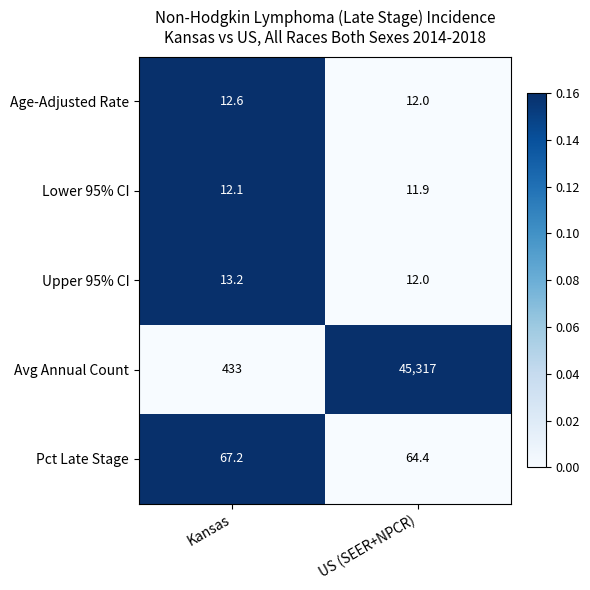

Rank the series by their maximum value, from highest to lowest.

Avg Annual Count, Pct Late Stage, Upper 95% CI, Age-Adjusted Rate, Lower 95% CI